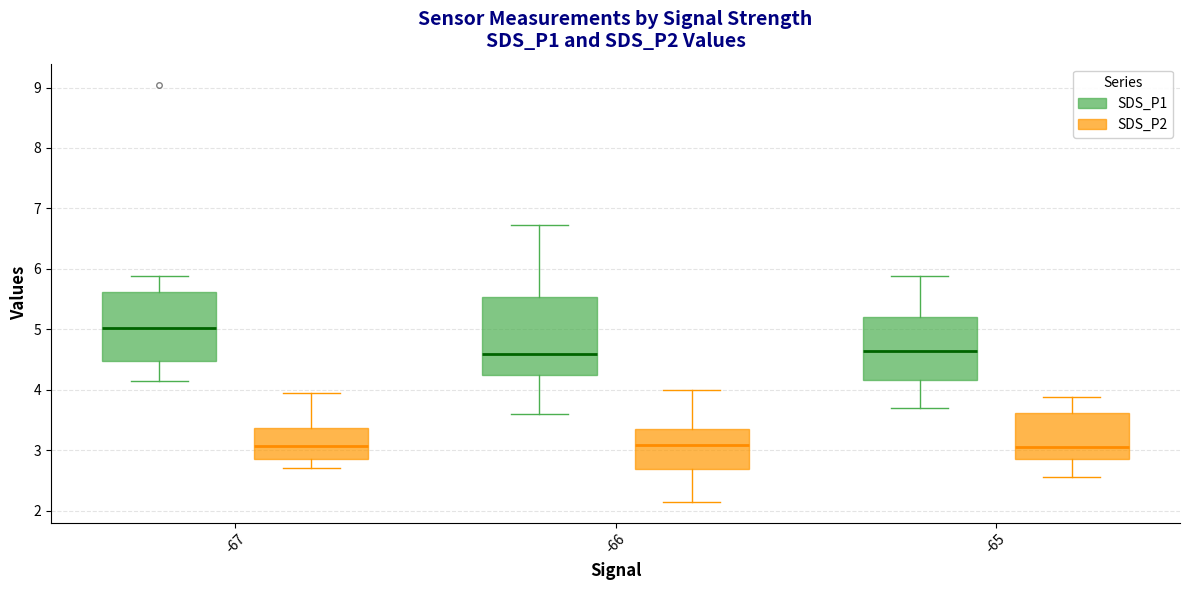

Reading left to right, read every box against the y-axis: the position of its median line, the range the box covers, and the ends of its whiskers. The values are not printed on the chart, so give them approximately, as read against the axis.

-67 (SDS_P1): median 5.0, box 4.5 to 5.6, whiskers 4.2 to 5.9
-67 (SDS_P2): median 3.1, box 2.9 to 3.4, whiskers 2.7 to 4.0
-66 (SDS_P1): median 4.6, box 4.3 to 5.5, whiskers 3.6 to 6.7
-66 (SDS_P2): median 3.1, box 2.7 to 3.4, whiskers 2.2 to 4.0
-65 (SDS_P1): median 4.6, box 4.2 to 5.2, whiskers 3.7 to 5.9
-65 (SDS_P2): median 3.1, box 2.9 to 3.6, whiskers 2.6 to 3.9